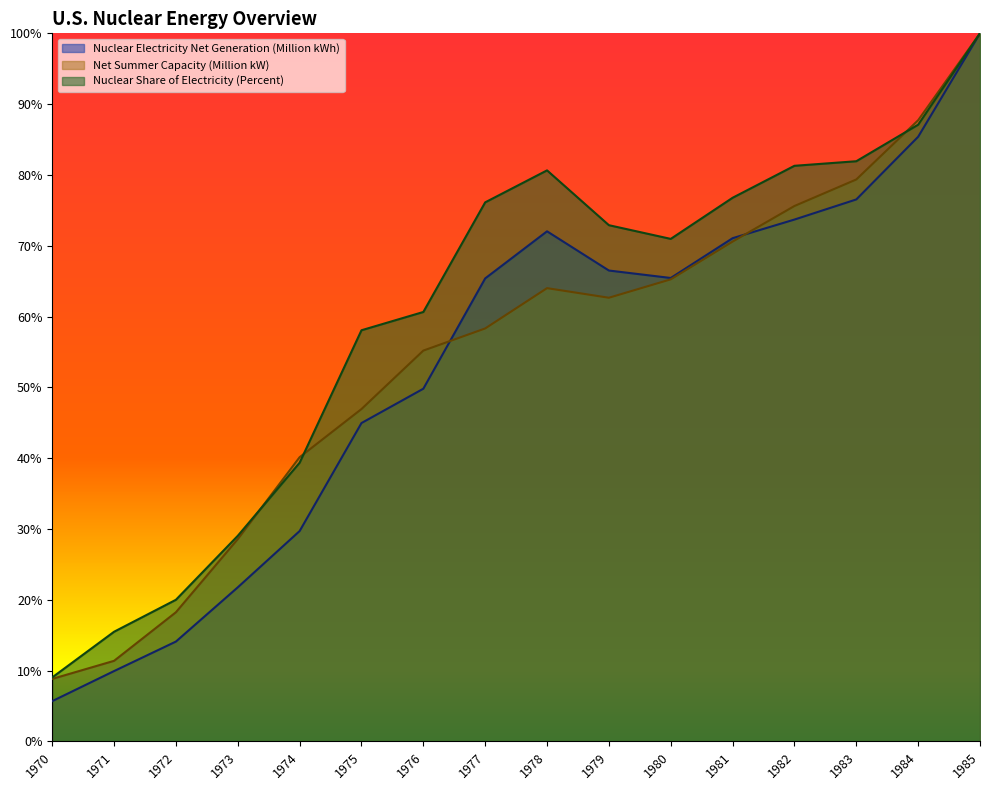

True or false: Nuclear Share of Electricity (Percent) has a value of 60.6 at 1976.

True